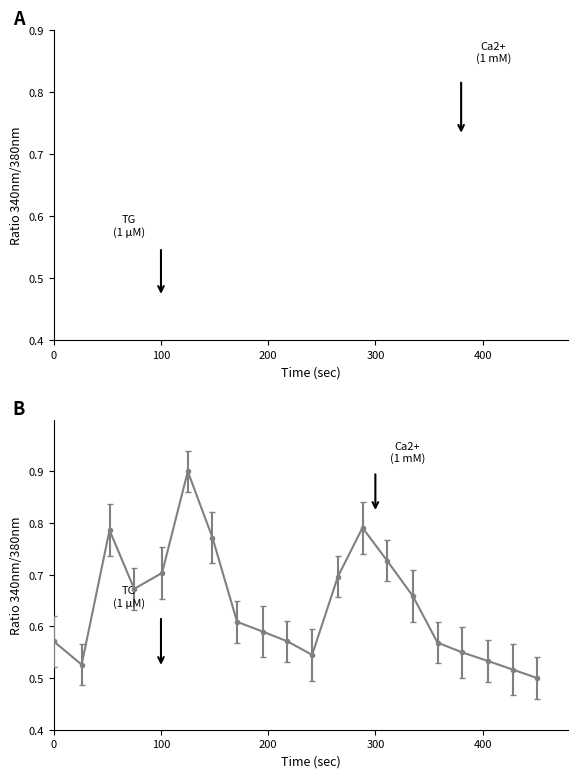

What is the approximate value of temperature at 05:11?

0.7